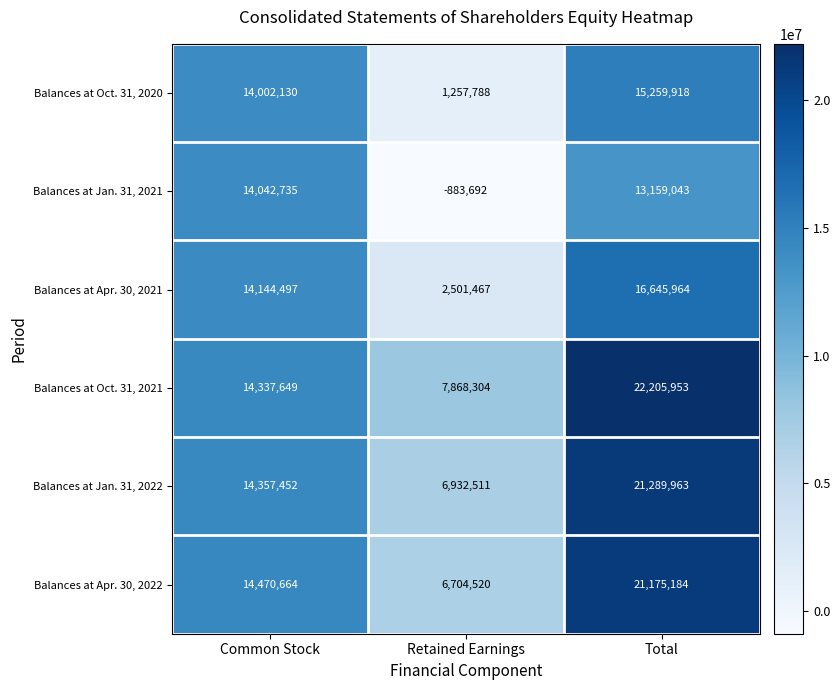

Rank the series at Retained Earnings from lowest to highest value.

Balances at Jan. 31, 2021, Balances at Oct. 31, 2020, Balances at Apr. 30, 2021, Balances at Apr. 30, 2022, Balances at Jan. 31, 2022, Balances at Oct. 31, 2021